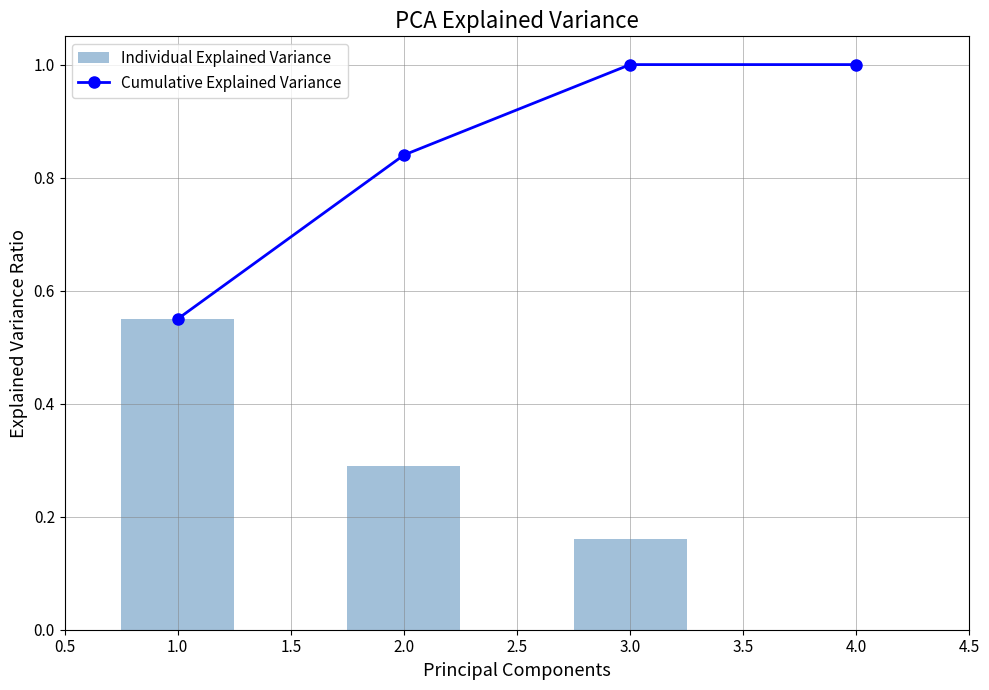

At which label does Cumulative Explained Variance reach its minimum?

1.0